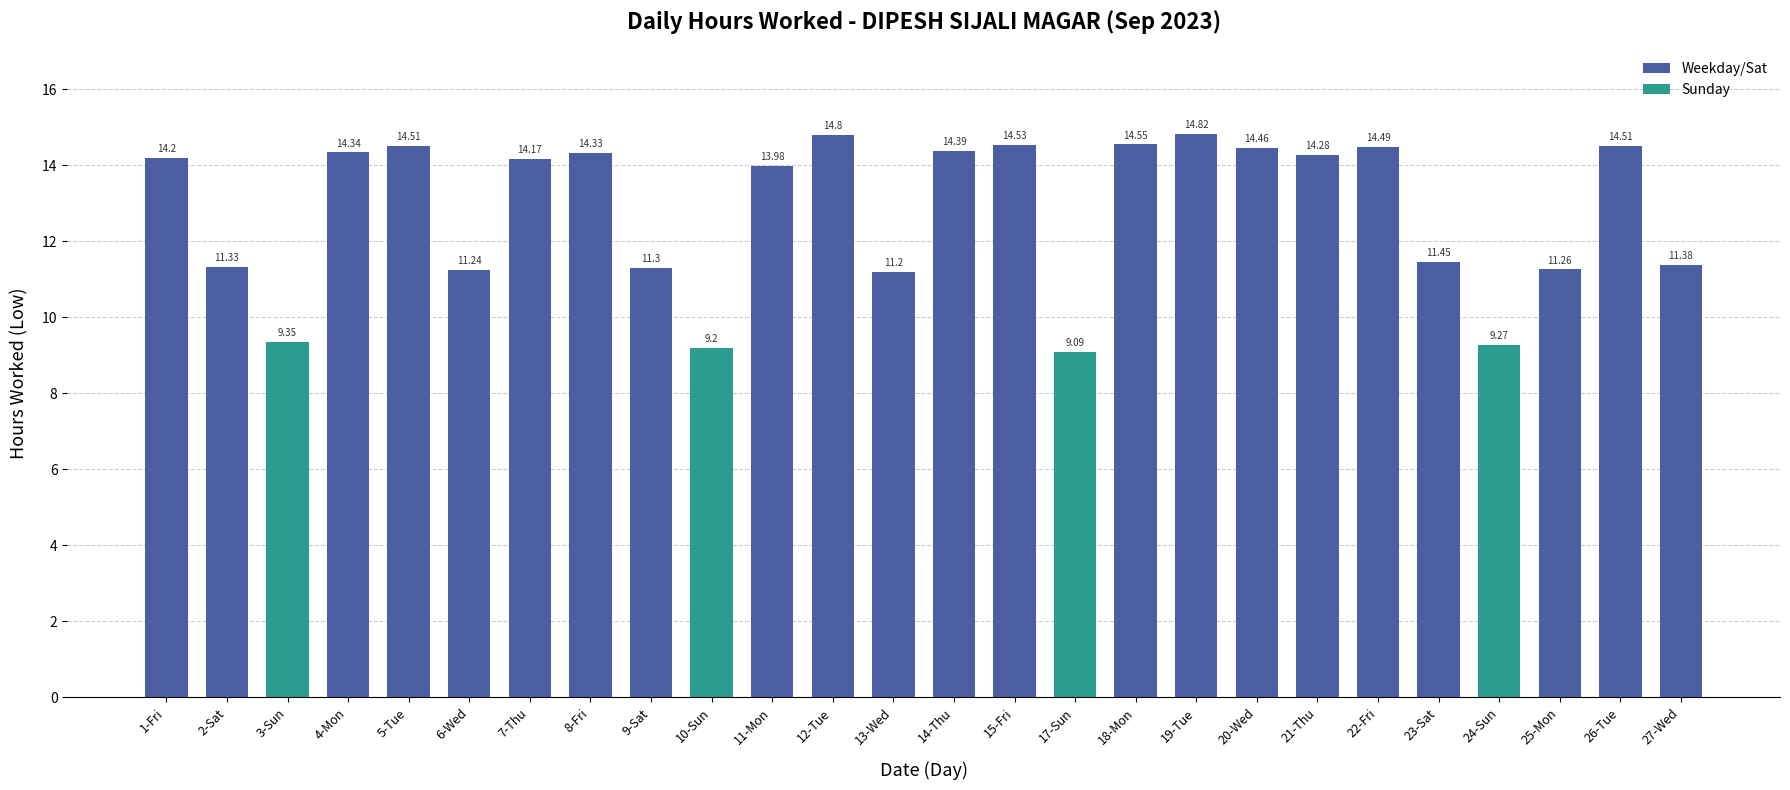

What is the label of the 13th bar from the left?

13-Wed